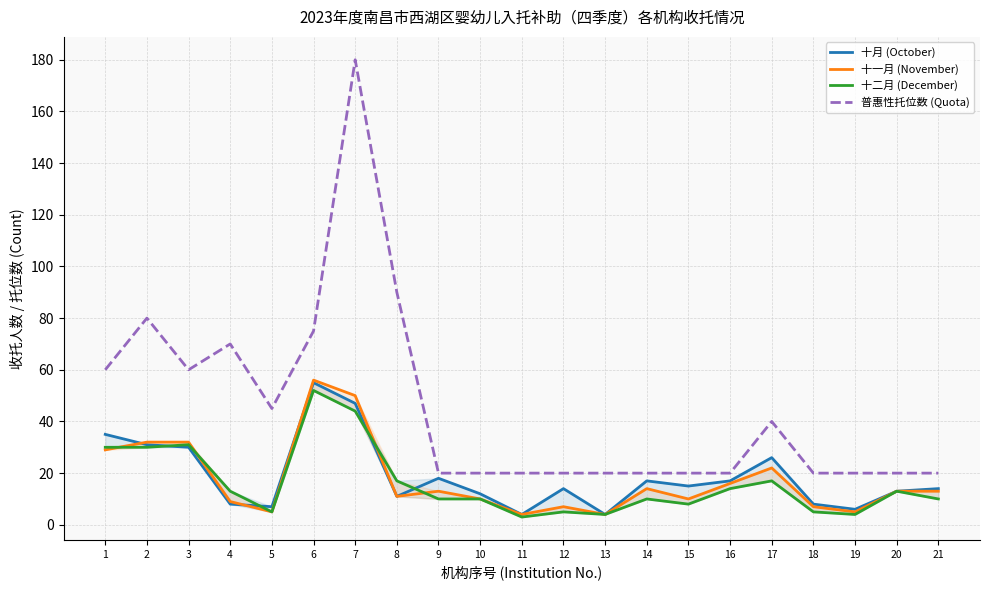

Between 17 and 6, which is larger?

6